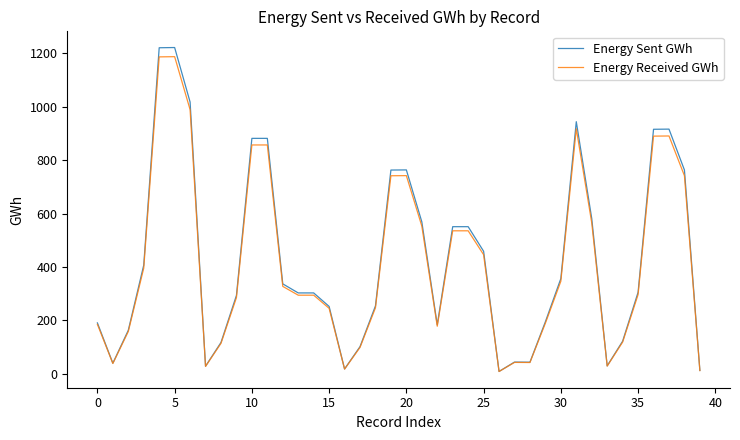

What are all the series names shown in the legend?

Energy Sent GWh, Energy Received GWh